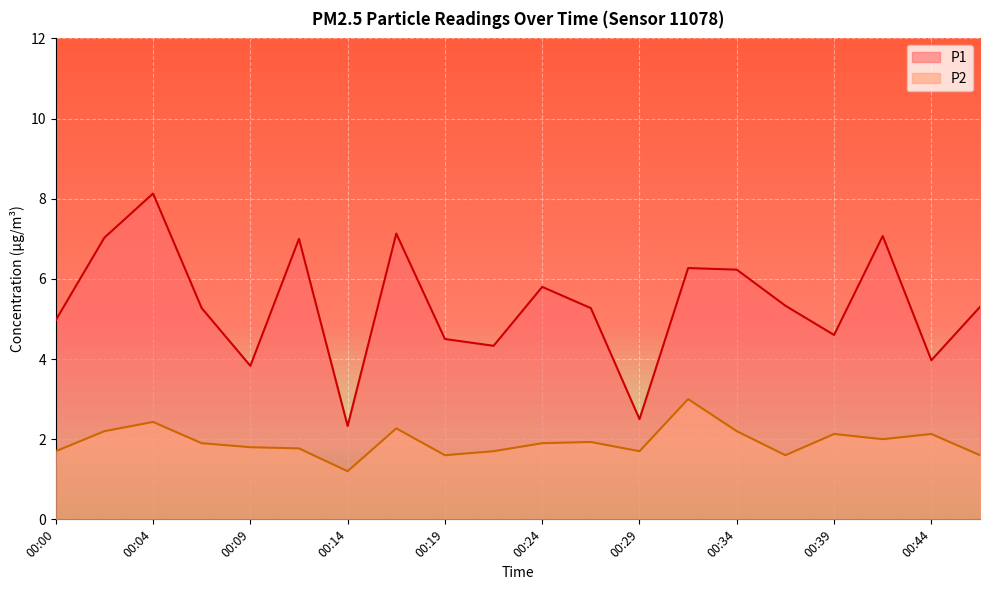

What is the difference between the maximum and minimum values in the P2 series?

1.8